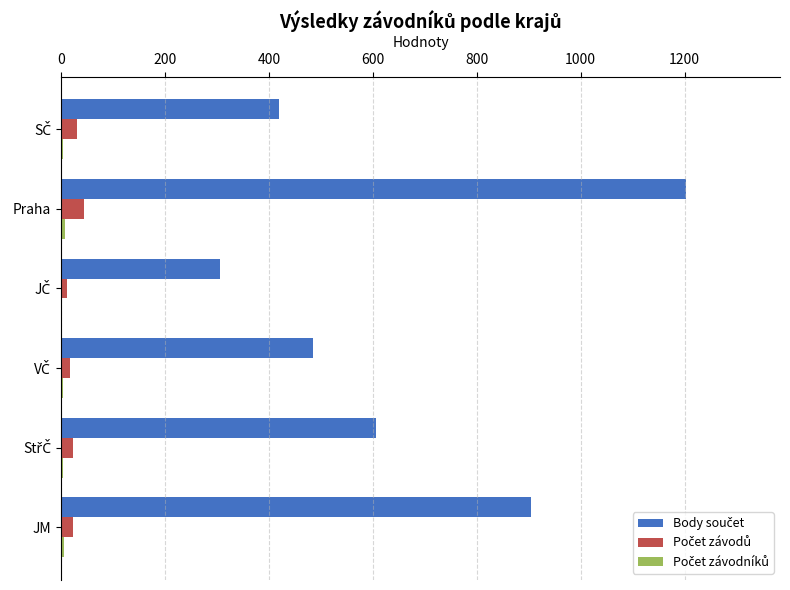

At which category is the sum across all series the highest?

Praha